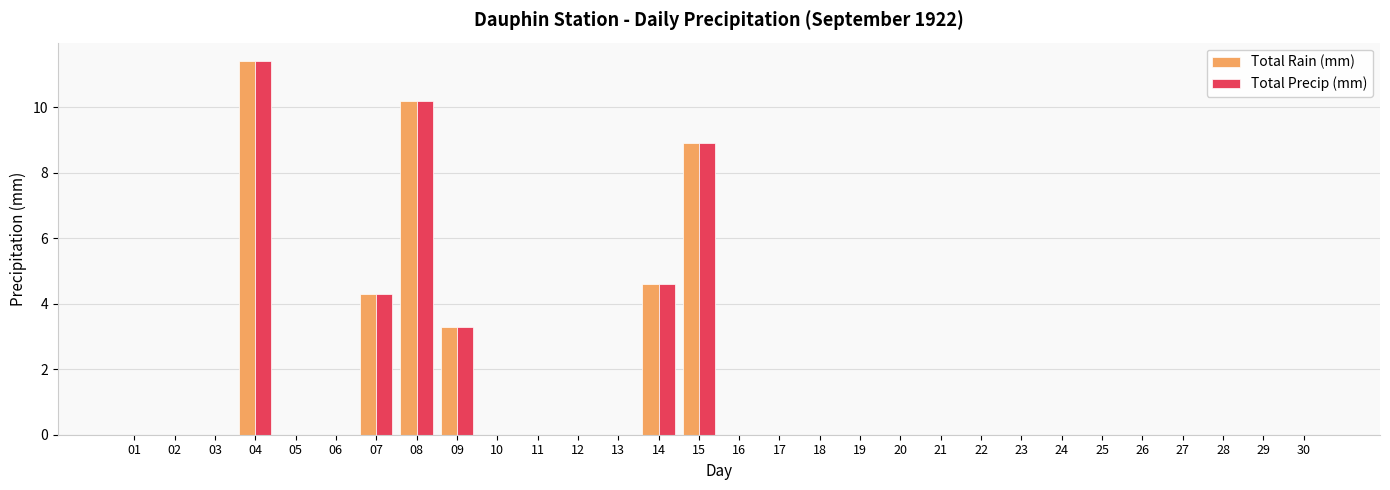

What are all the series names shown in the legend?

Total Rain (mm), Total Precip (mm)